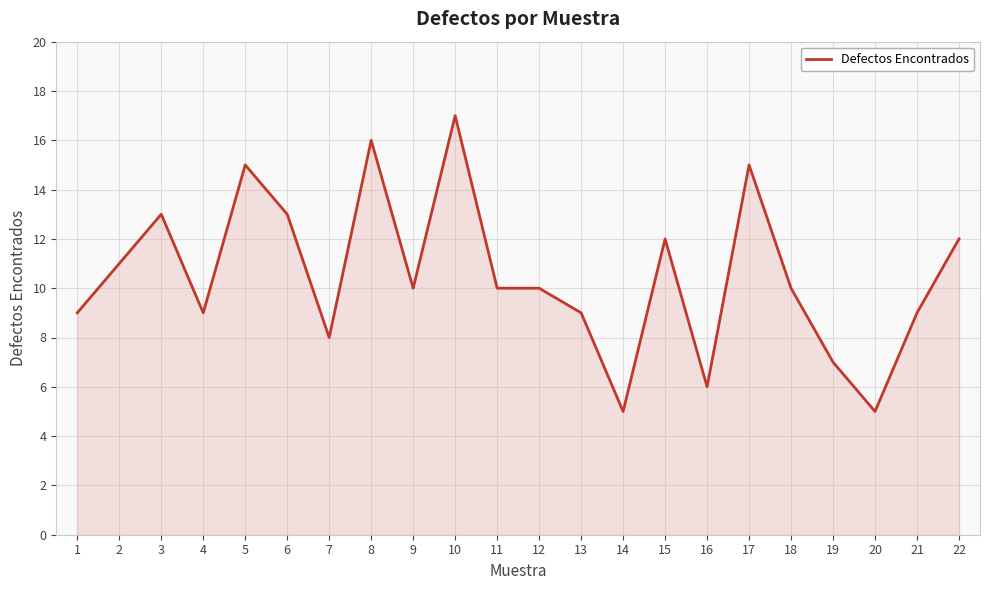

The value at 7 is 8. True or false?

True